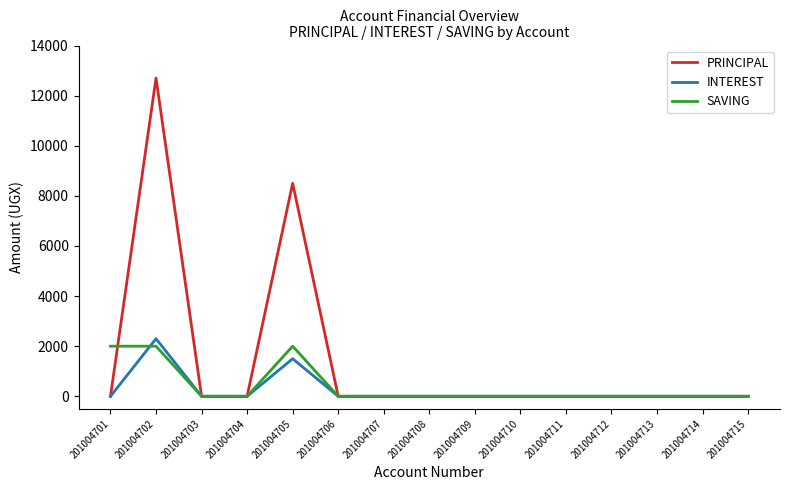

What is the greatest value displayed?

12700